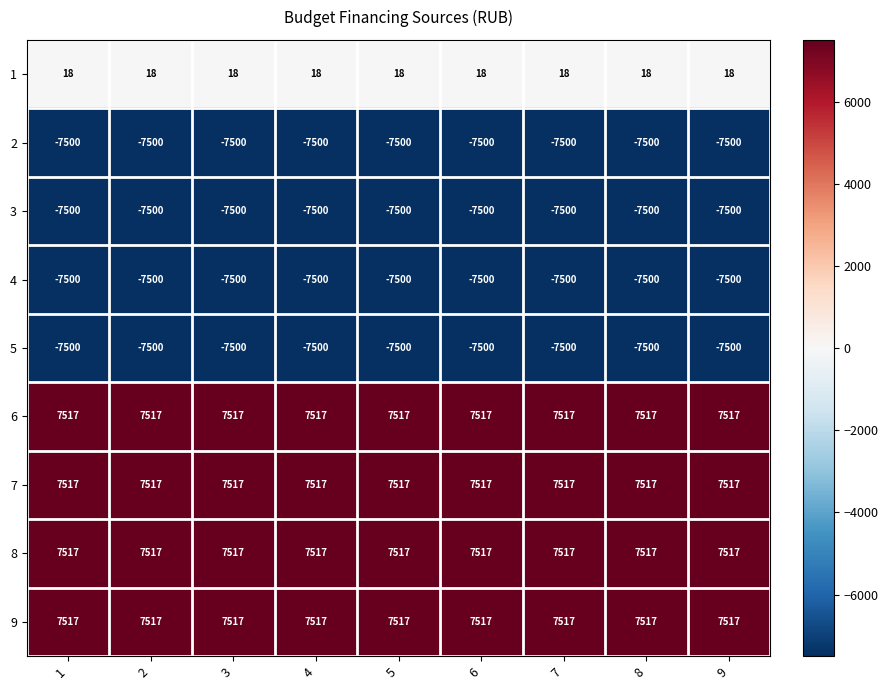

What is the total value across all series at 4?

86